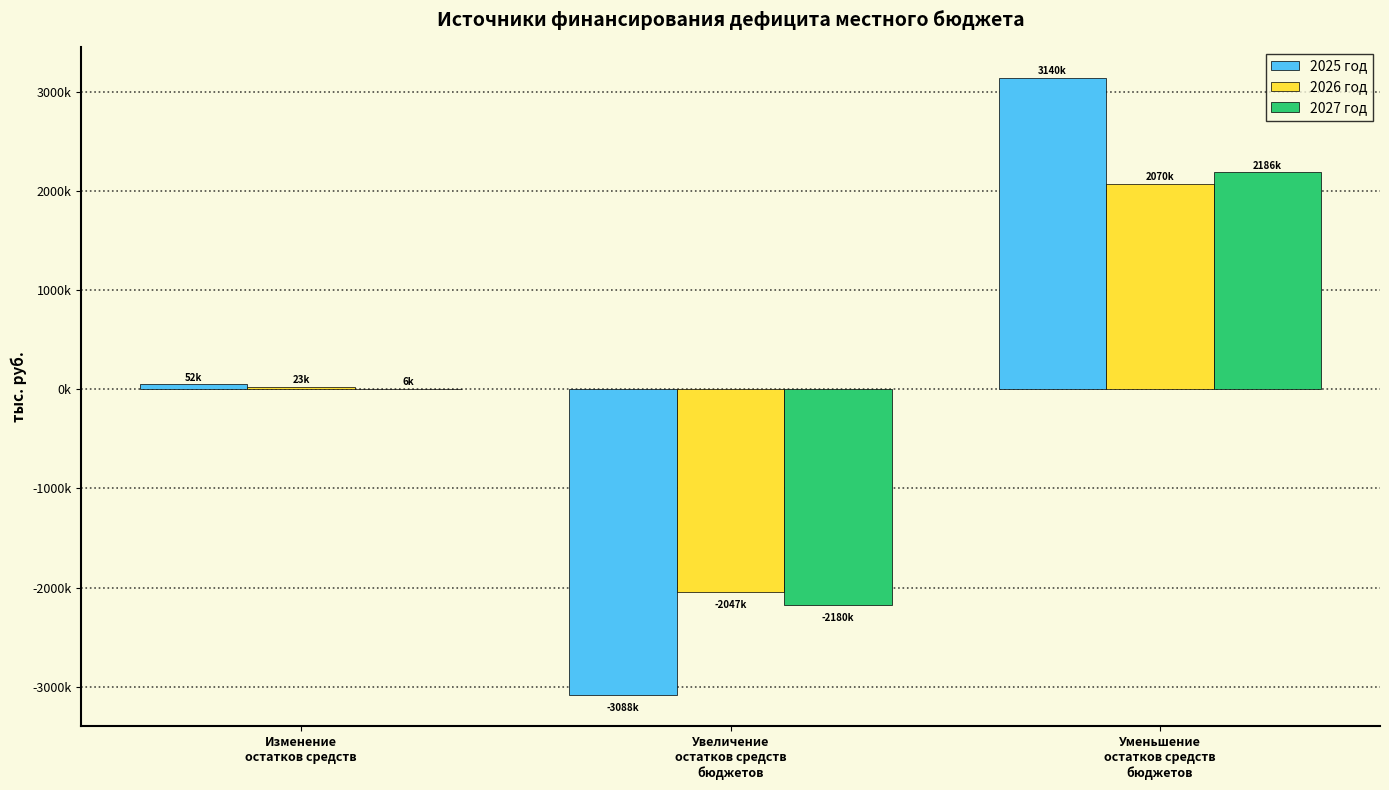

What are all the series names shown in the legend?

2025 год, 2026 год, 2027 год